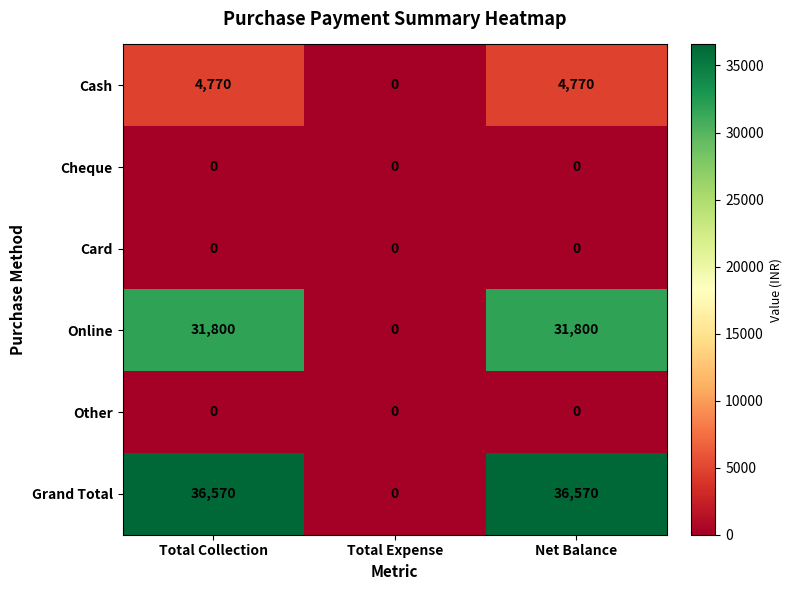

Reading left to right, what are all the values shown in this chart?

Cash: 4770	0	4770
Cheque: 0	0	0
Card: 0	0	0
Online: 31800	0	31800
Other: 0	0	0
Grand Total: 36570	0	36570